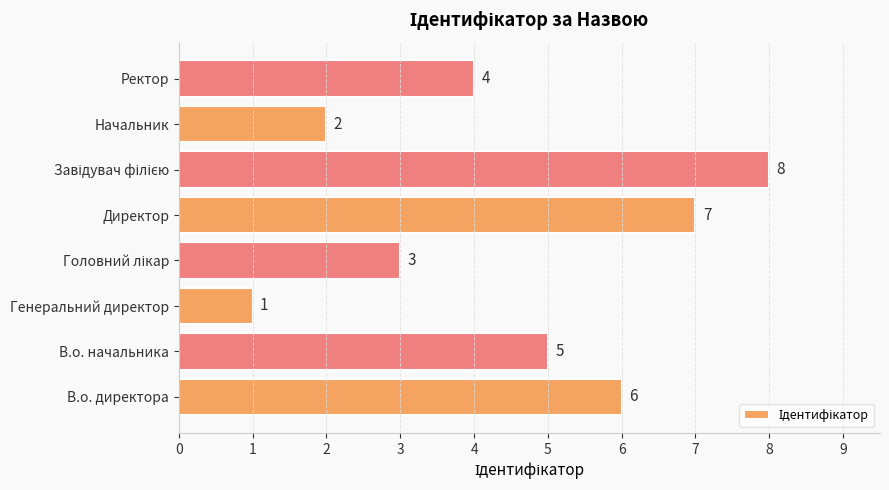

The chart shows a value of 1 at Ректор. True or false?

False